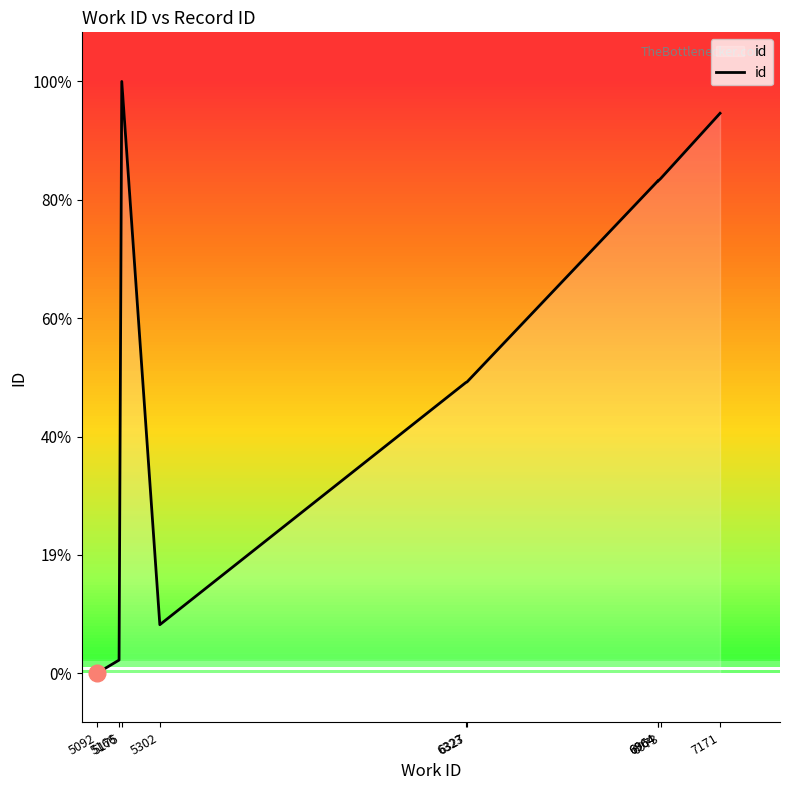

Reading left to right, extract all data points from this chart.

5092=13762	5166=13897	5175=19786	5302=14257	6323=16722	6327=16728	6964=18775	6964=18772	6973=18798	7171=19462